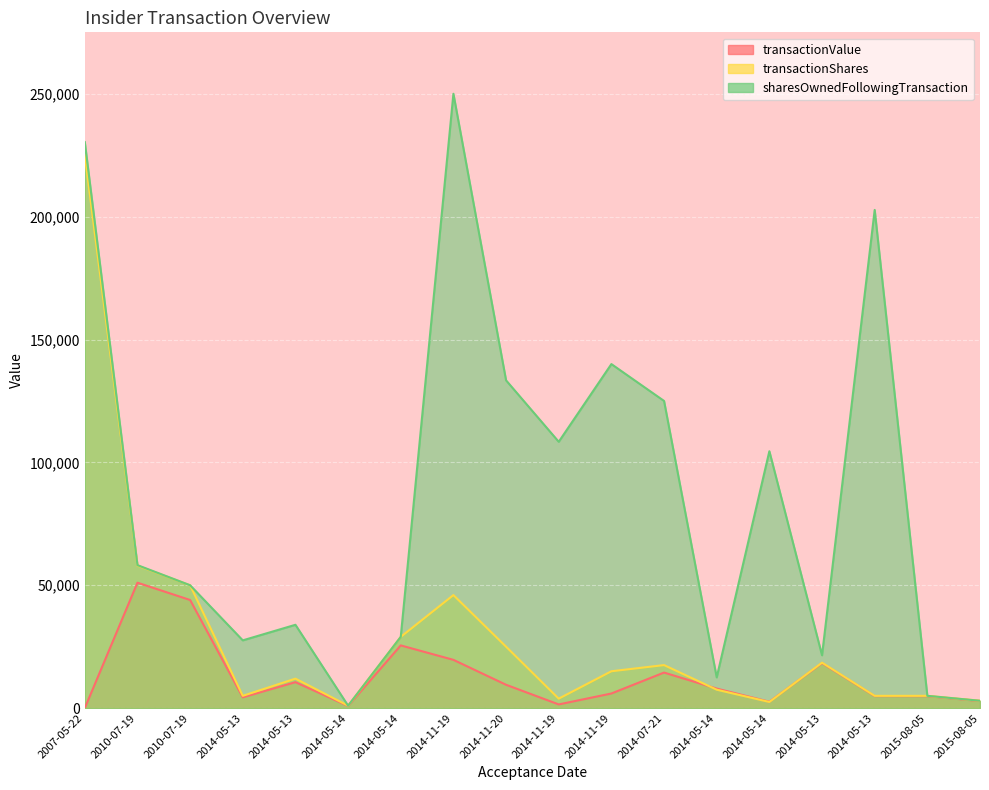

What is the label of the 16th point from the left?

2014-05-13